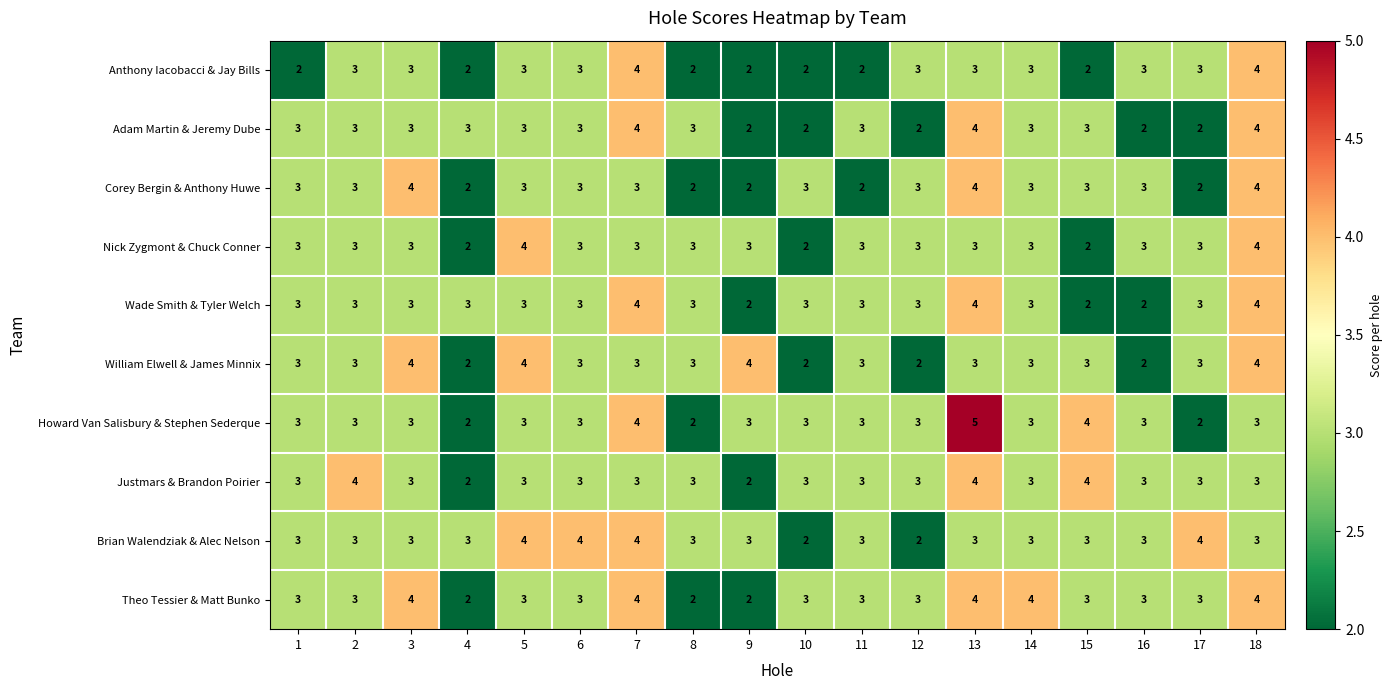

Is it true that Howard Van Salisbury & Stephen Sederque equals 1 at 3?

False